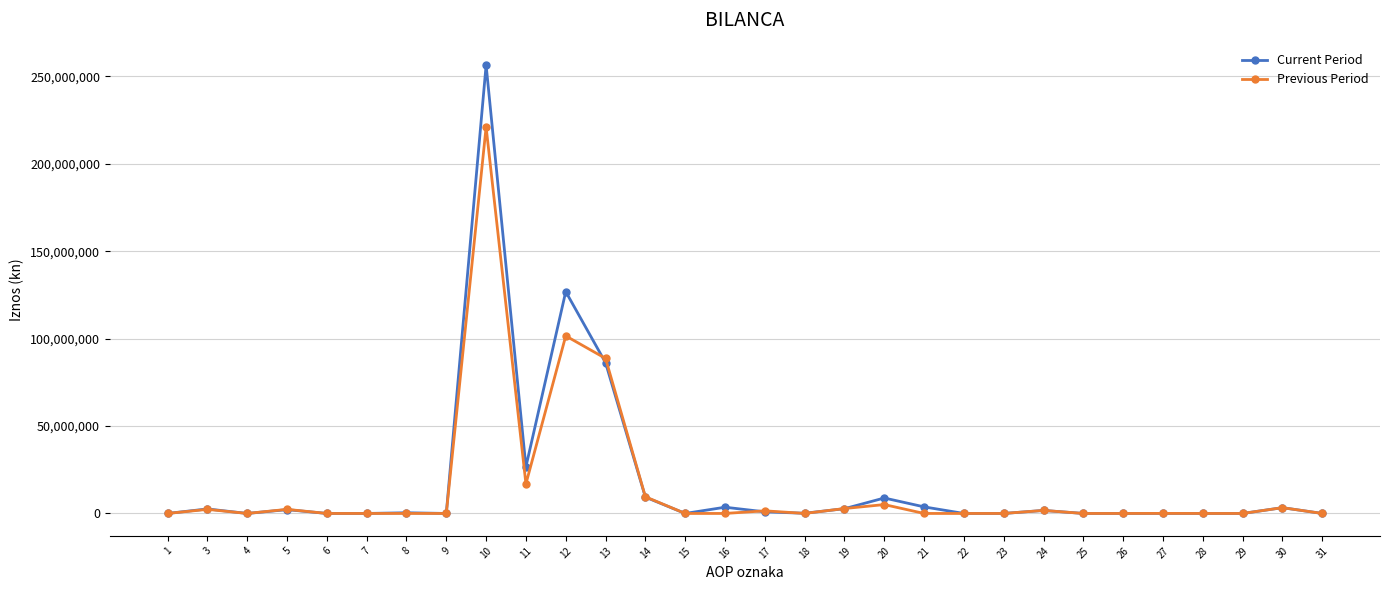

Does the chart display data point markers on the line(s)?

Yes